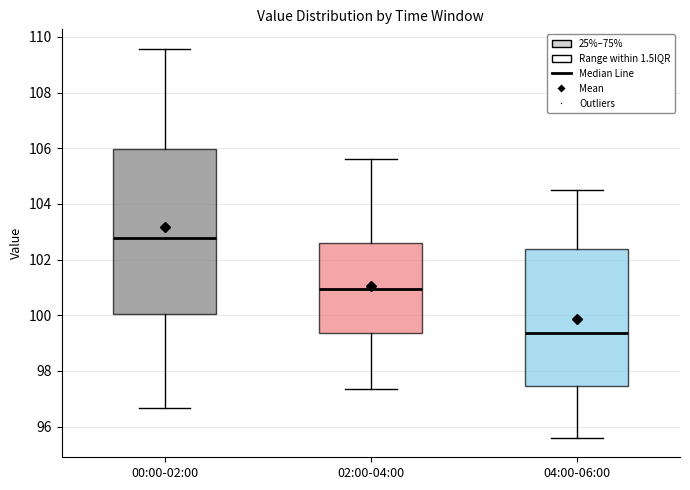

Which box's median line is the lowest?

04:00-06:00